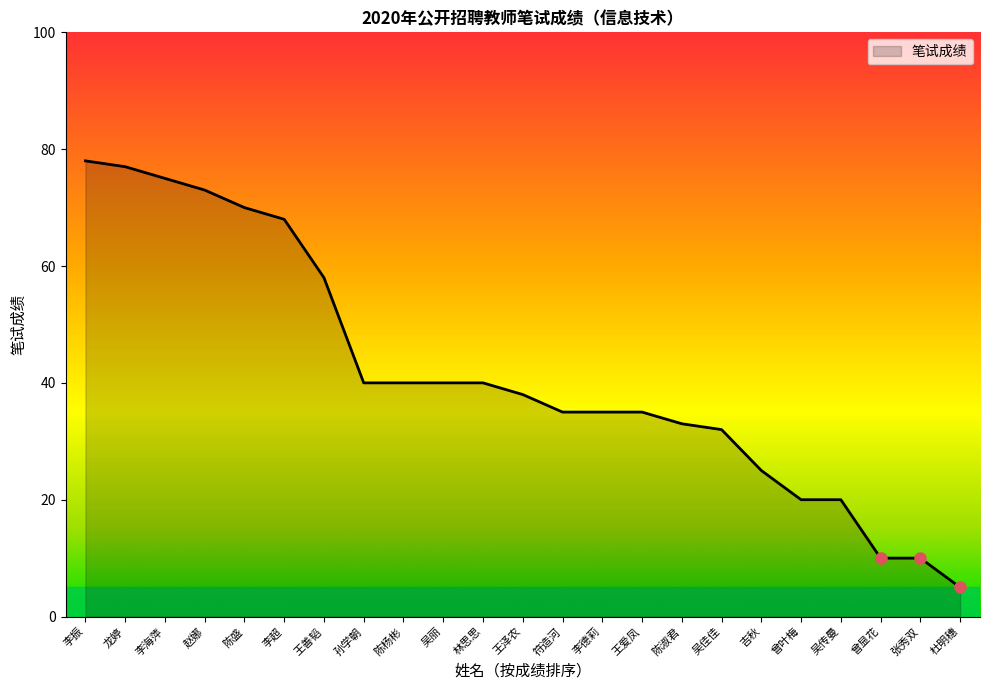

What is the change in value from 王善韬 to 吴佳佳?

-26